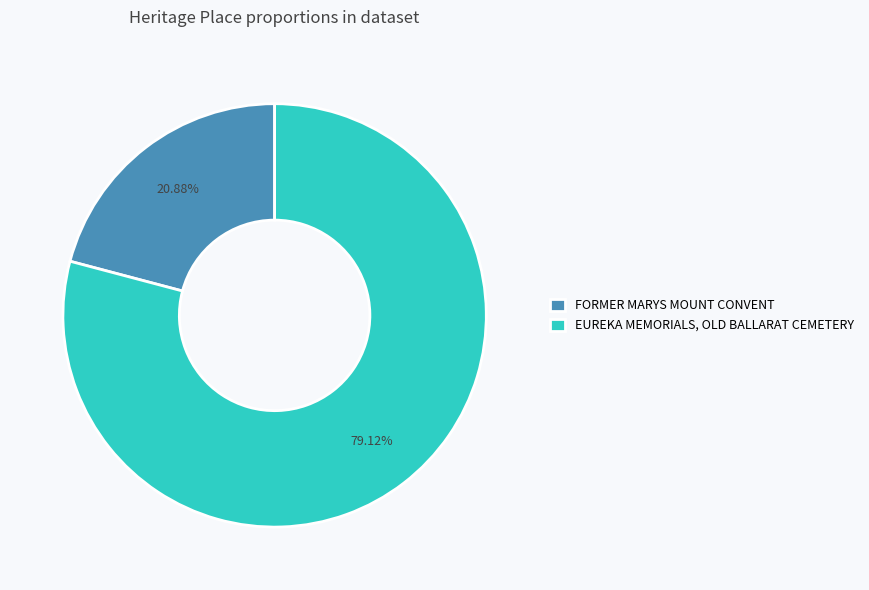

Does EUREKA MEMORIALS, OLD BALLARAT CEMETERY account for over 50% of the chart?

Yes